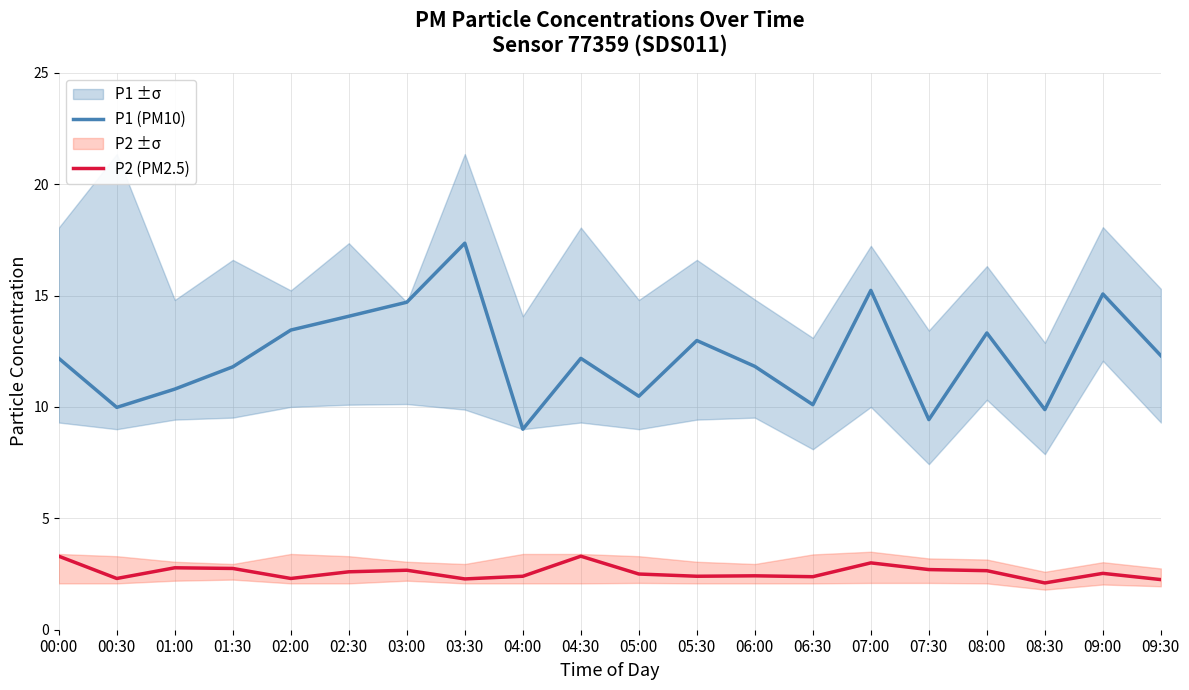

How many lines are shown in the chart?

2